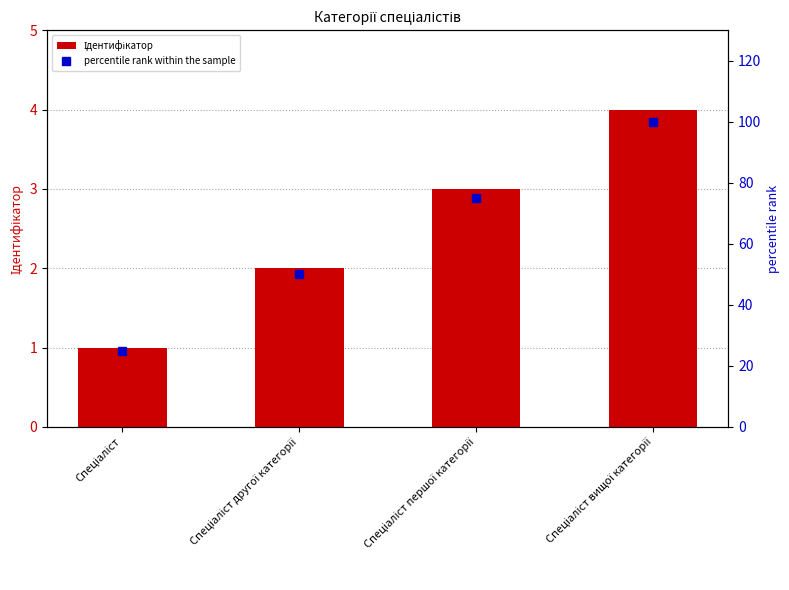

Rank the categories by Ідентифікатор value from lowest to highest.

Спеціаліст, Спеціаліст другої категорії, Спеціаліст першої категорії, Спеціаліст вищої категорії